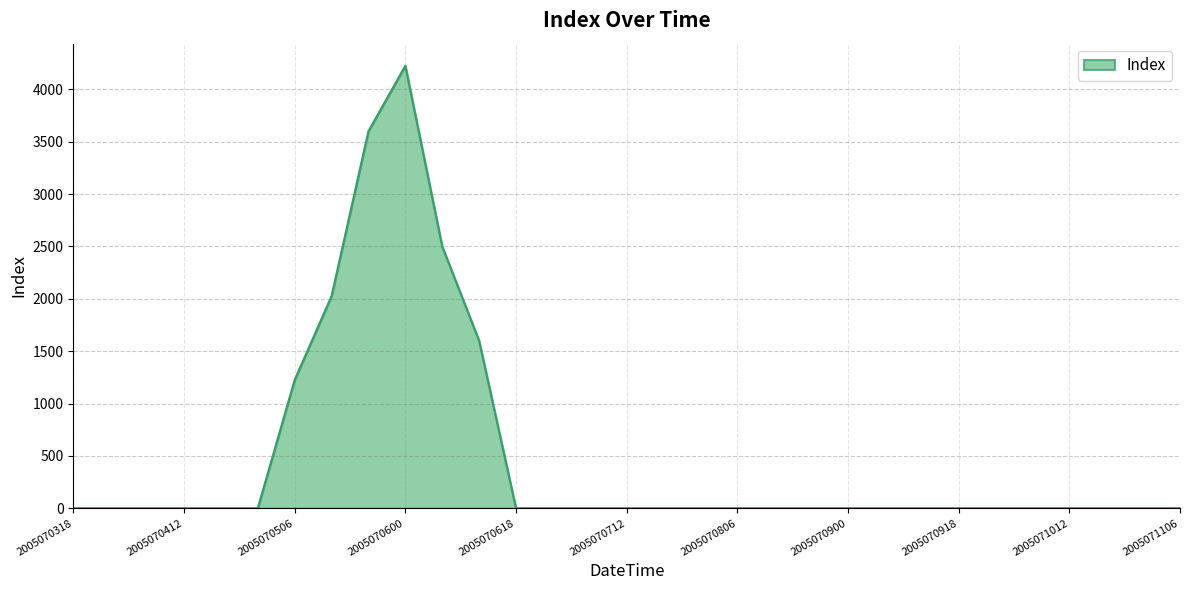

What is the difference between the second highest and minimum values?

3600